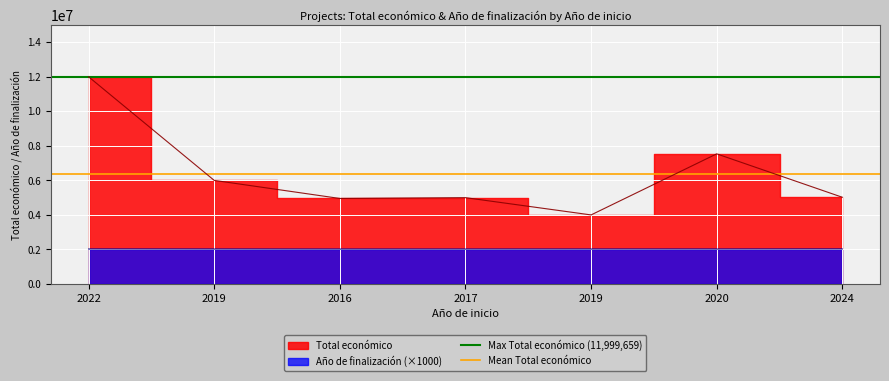

Where is Max Total económico (11,999,659) nearest to the value 11999659?

2022